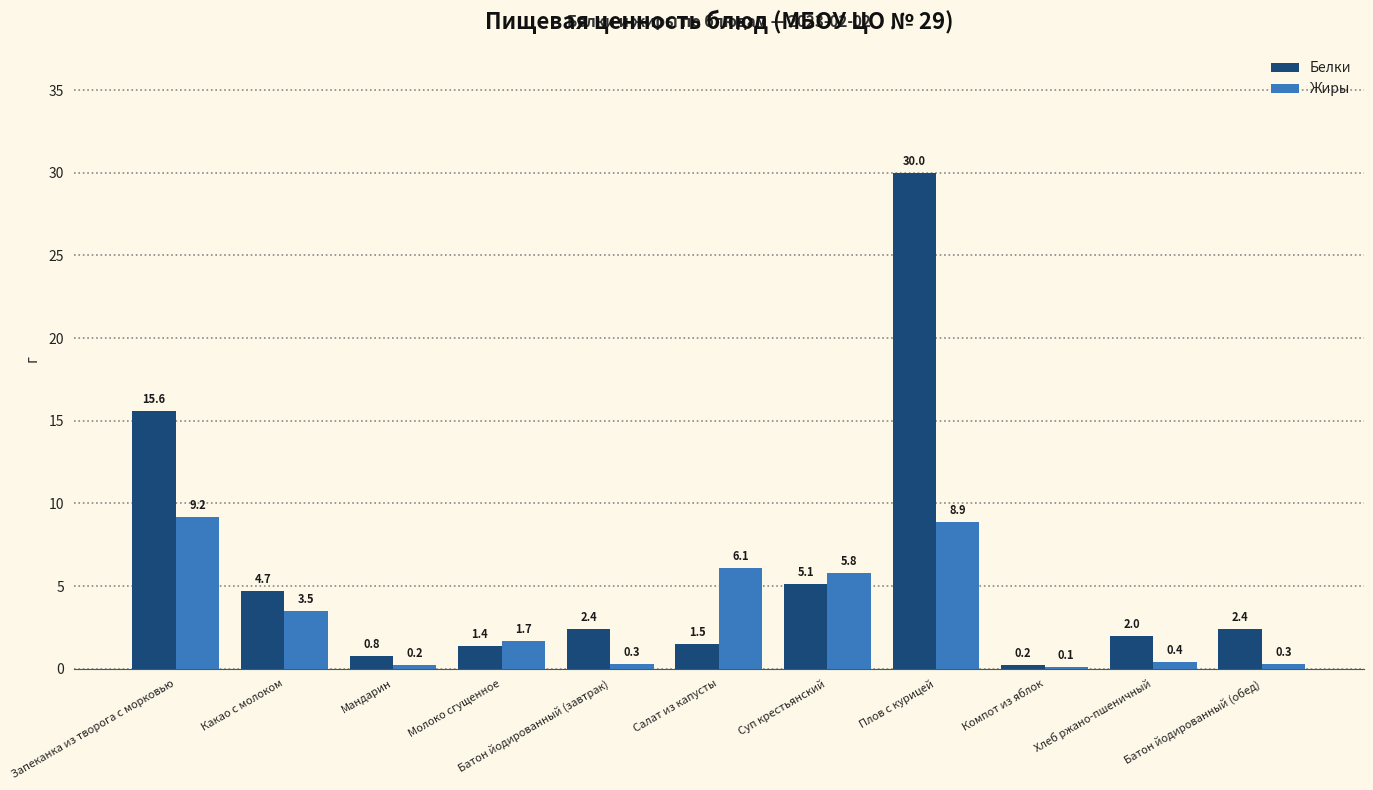

At which label does Жиры reach its peak?

Запеканка из творога с морковью